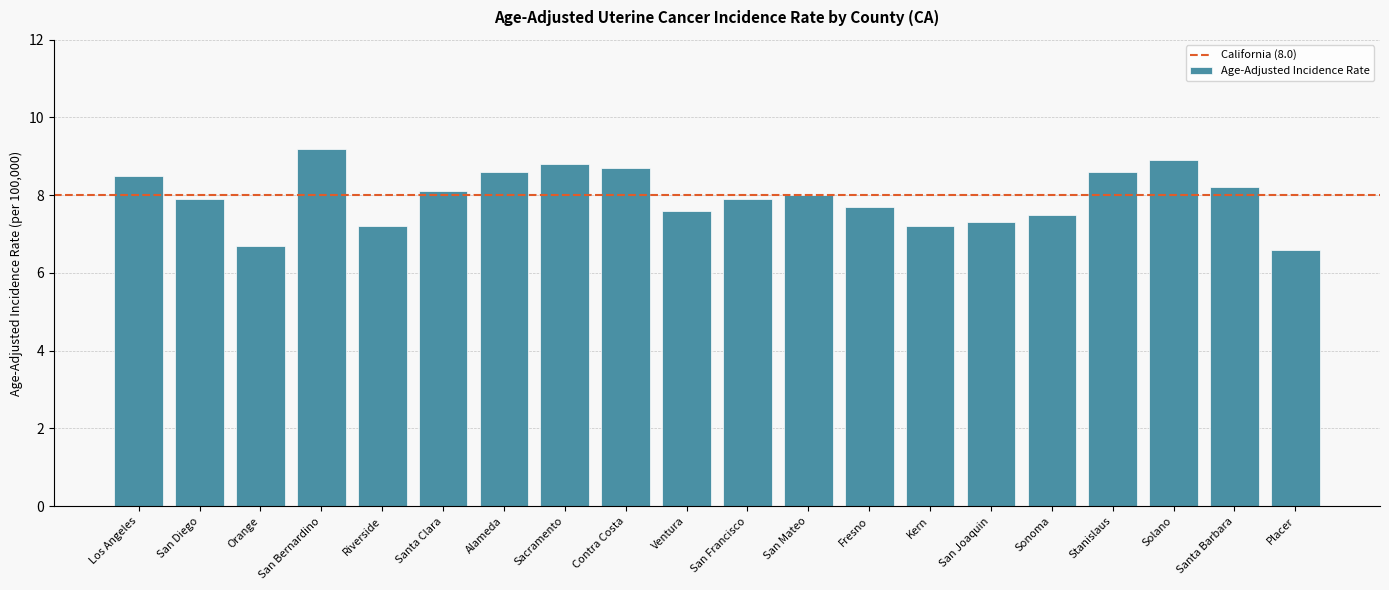

True or false: the data shows 1.8 at Ventura.

False